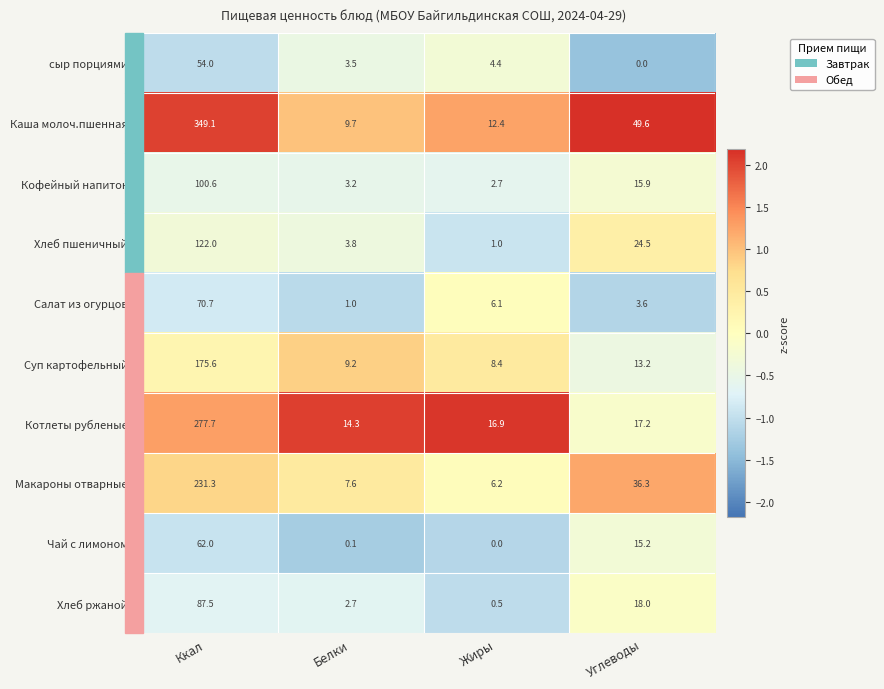

Which series changed the most between Жиры and Углеводы?

Каша молоч.пшенная